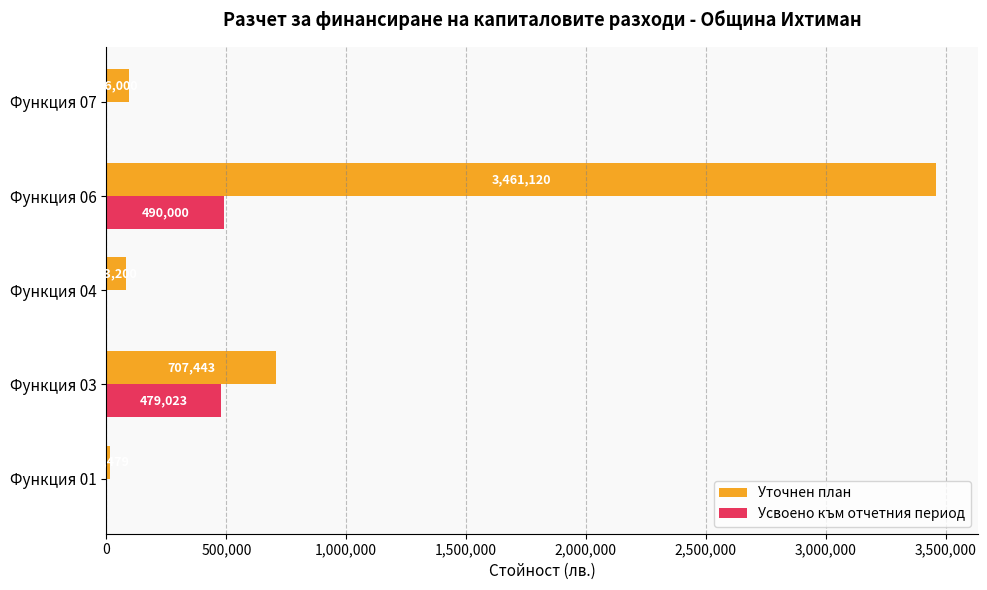

True or false: Усвоено към отчетния период has a value of 295540 at Функция 03.

False